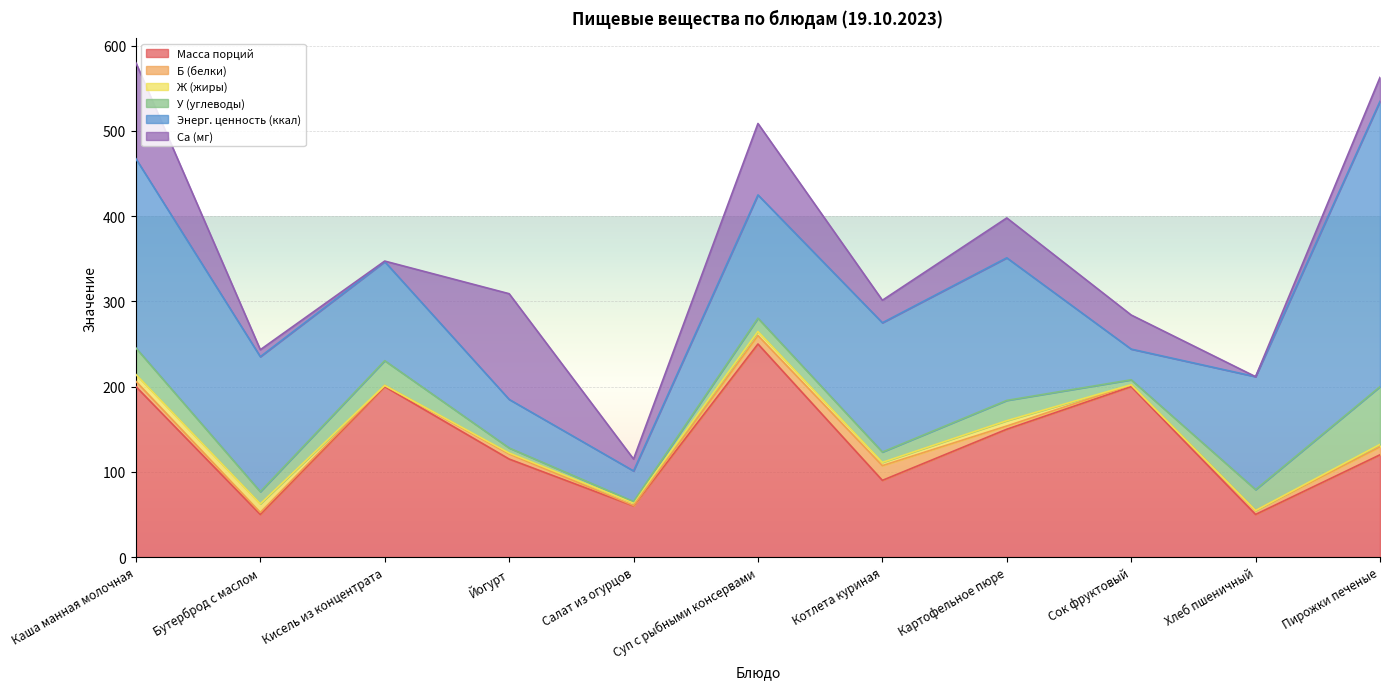

What is the sum of all У (углеводы) values?

231.4